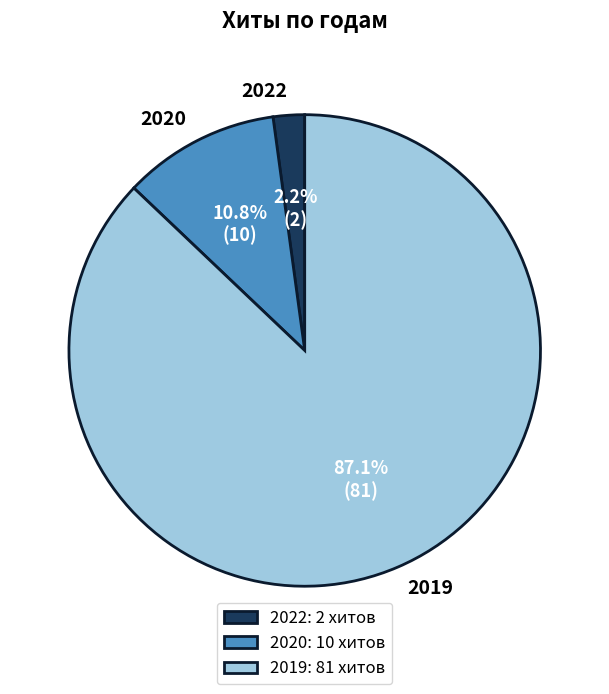

Does 2019 represent more than half of the total?

Yes